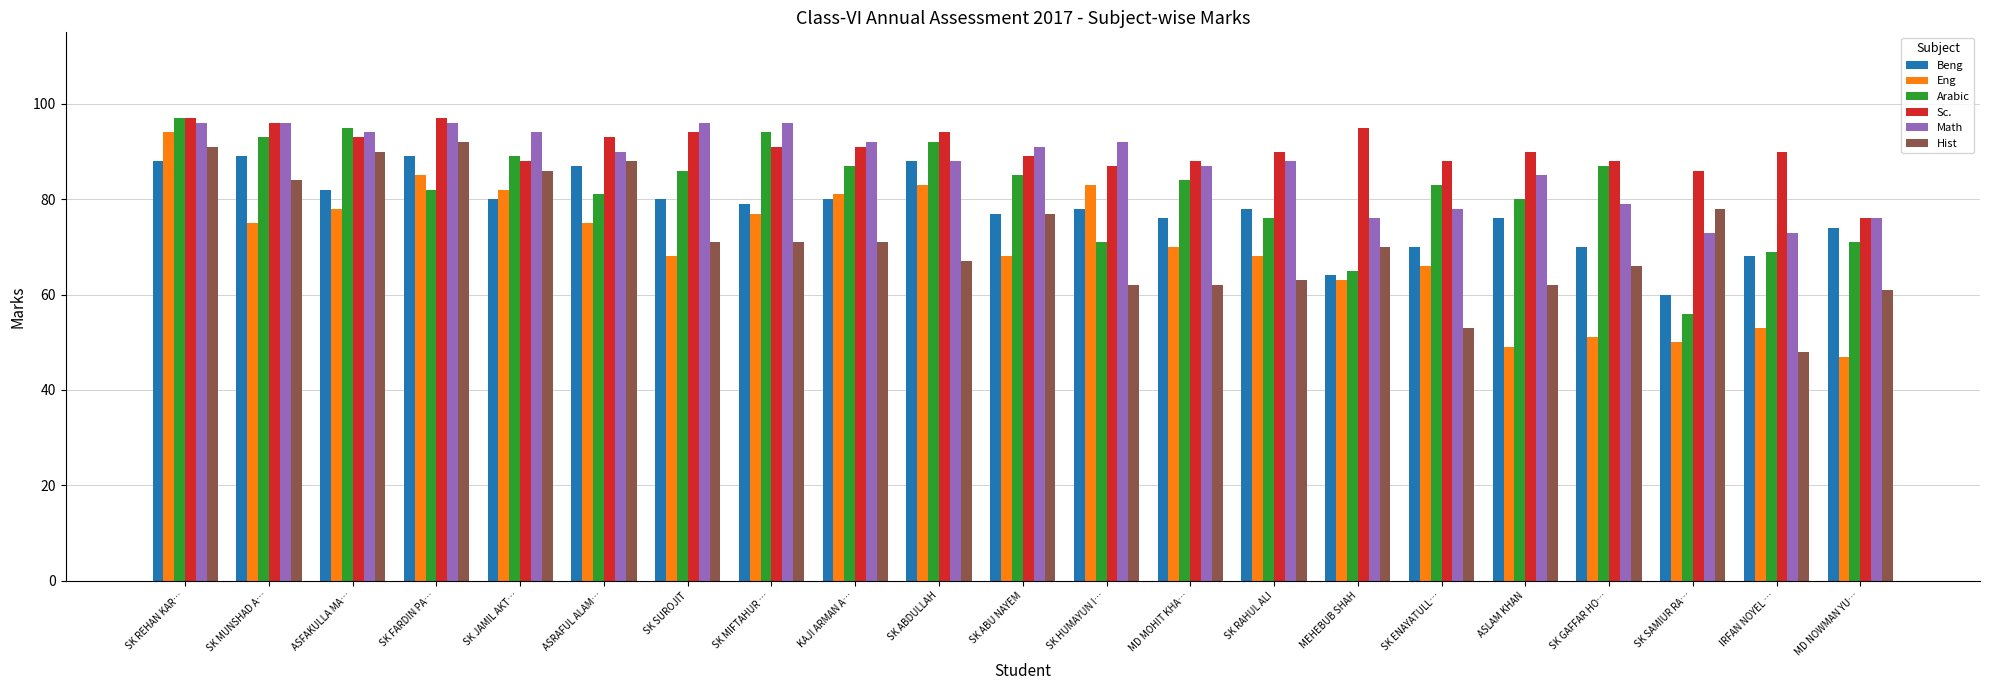

Is the value of Math at MD MOHIT KHA… greater than the value of Sc. at ASRAFUL ALAM…?

No